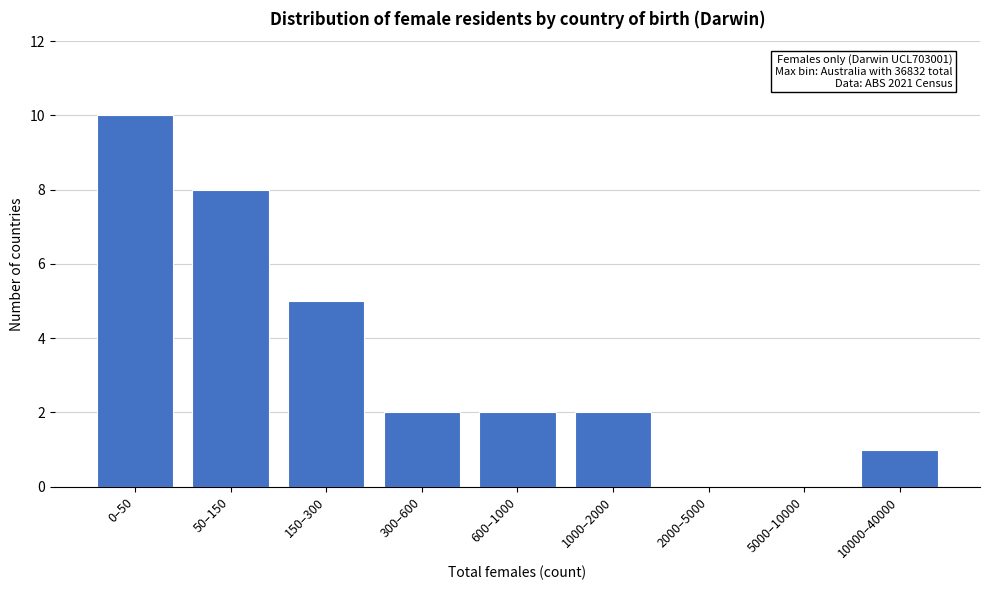

Reading right to left, list all the values displayed in this chart.

10000–40000=1	5000–10000=0	2000–5000=0	1000–2000=2	600–1000=2	300–600=2	150–300=5	50–150=8	0–50=10